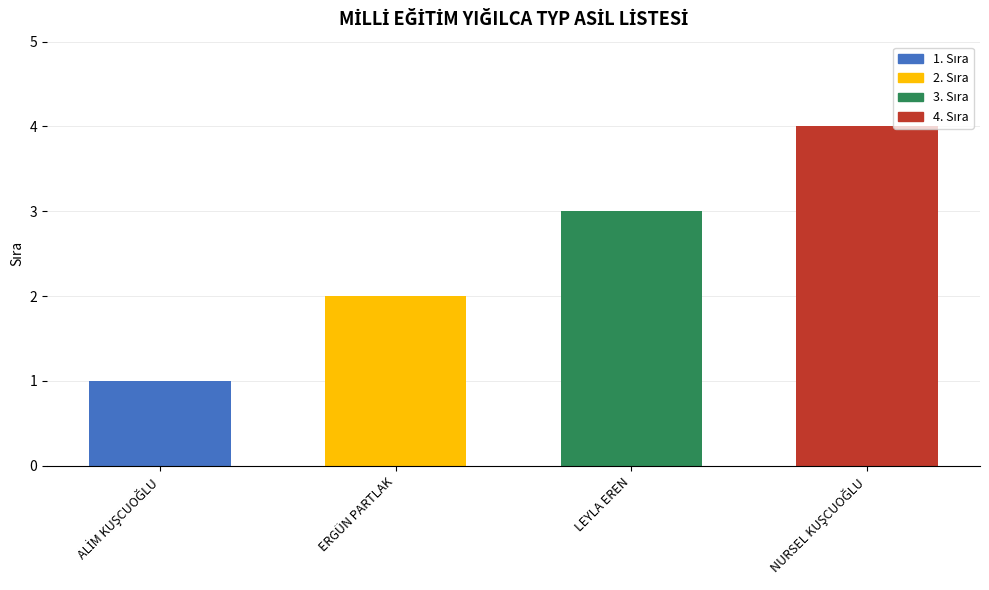

What is the sum of all values?

10